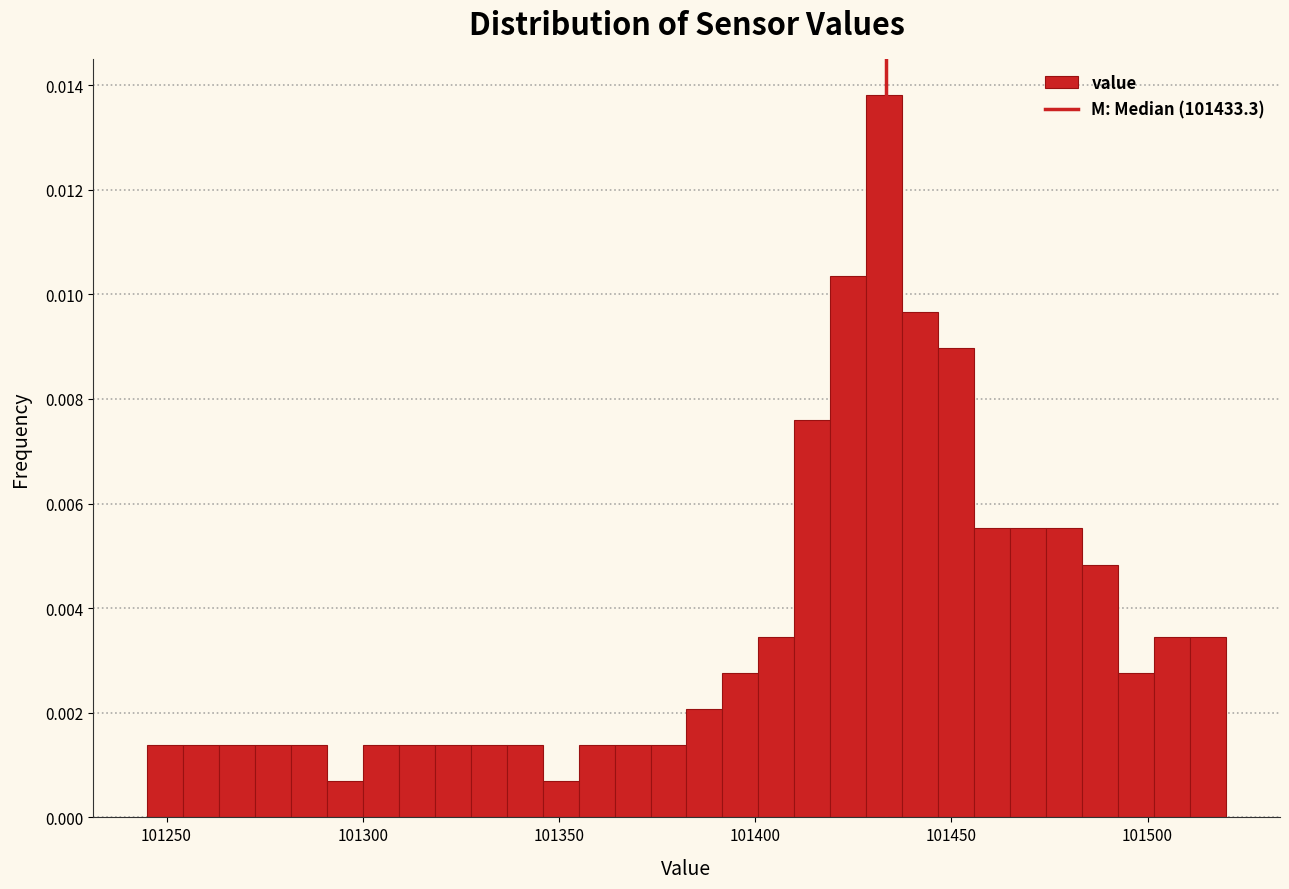

Around what value on the x-axis is the tallest bar? Give the approximate position of its centre, as read against the axis.

101435